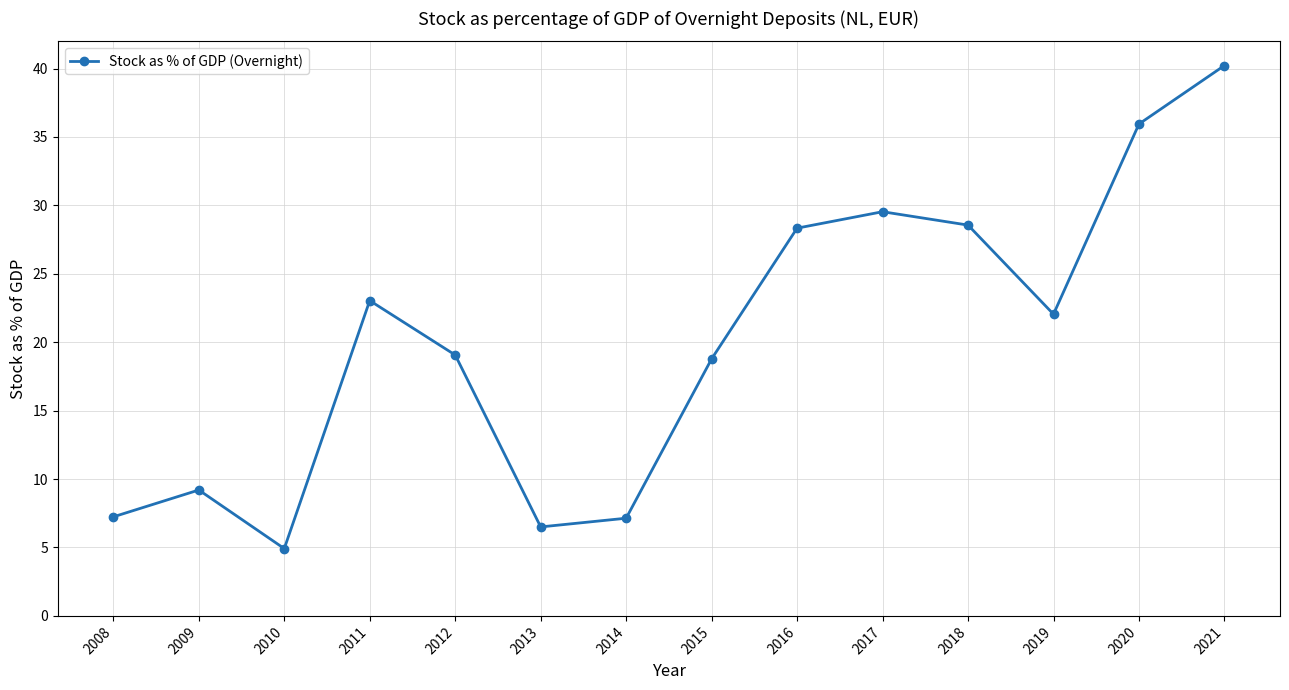

Is this an area chart (filled region under the line)?

No